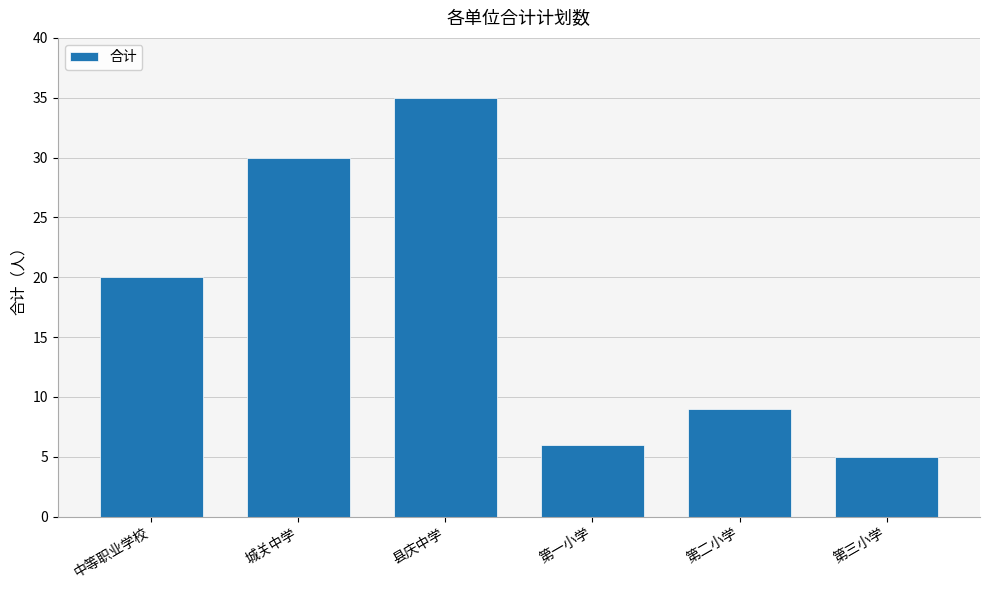

What is the difference between the maximum and minimum values?

30